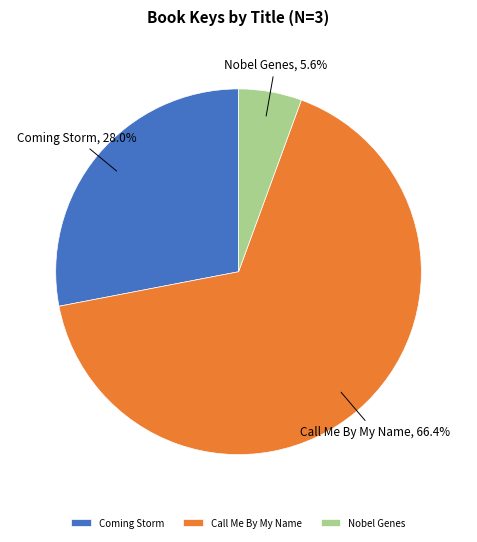

What is the total percentage of Call Me By My Name and Nobel Genes?

72.0%